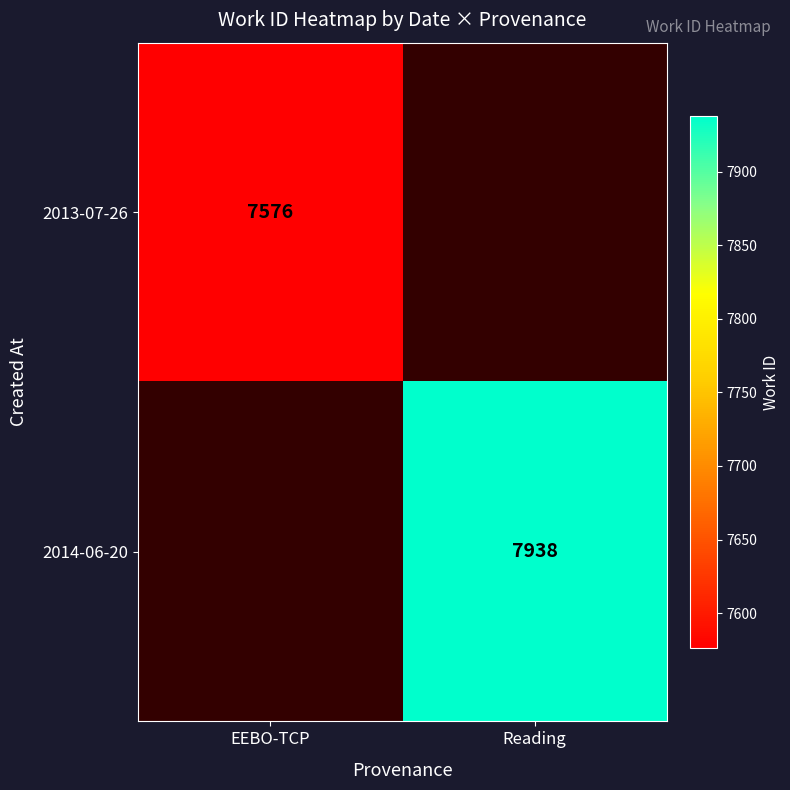

At how many categories does at least one series exceed 7641?

1